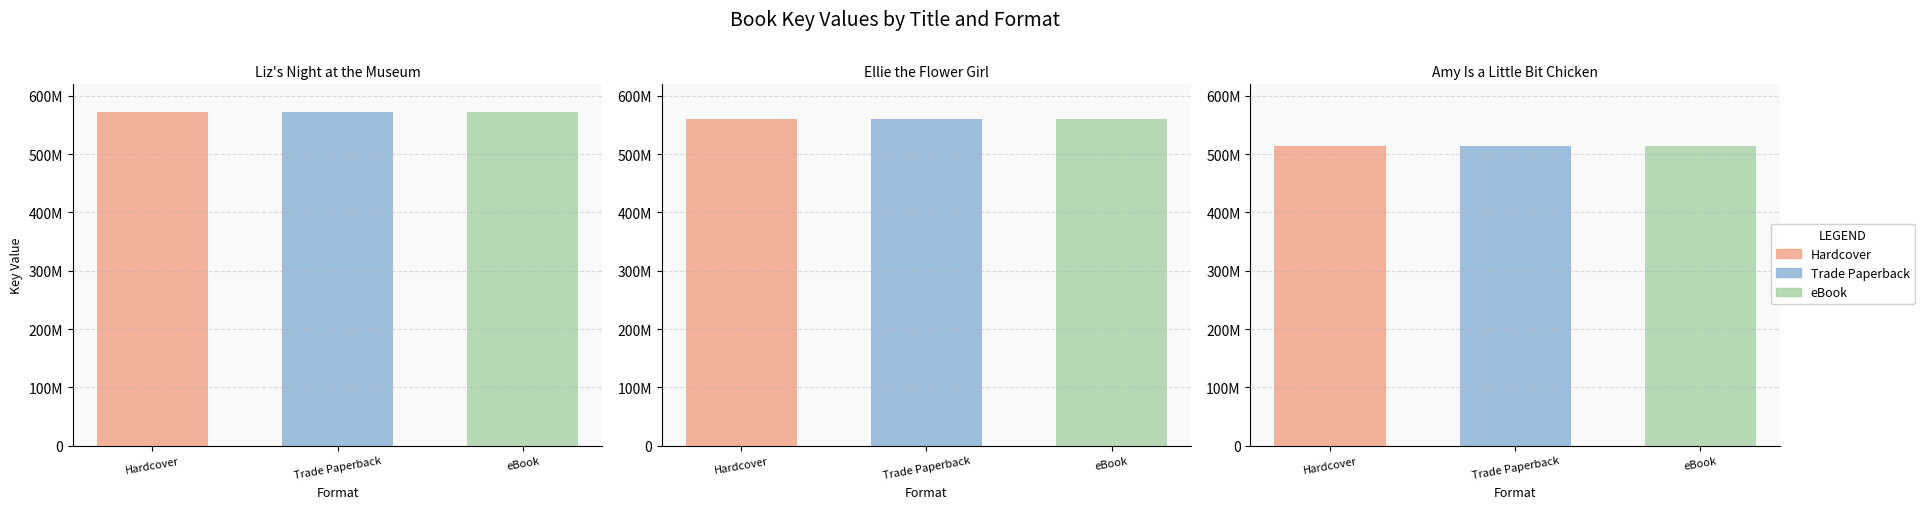

What is the difference between the maximum and minimum values in the Trade Paperback series?

59130676